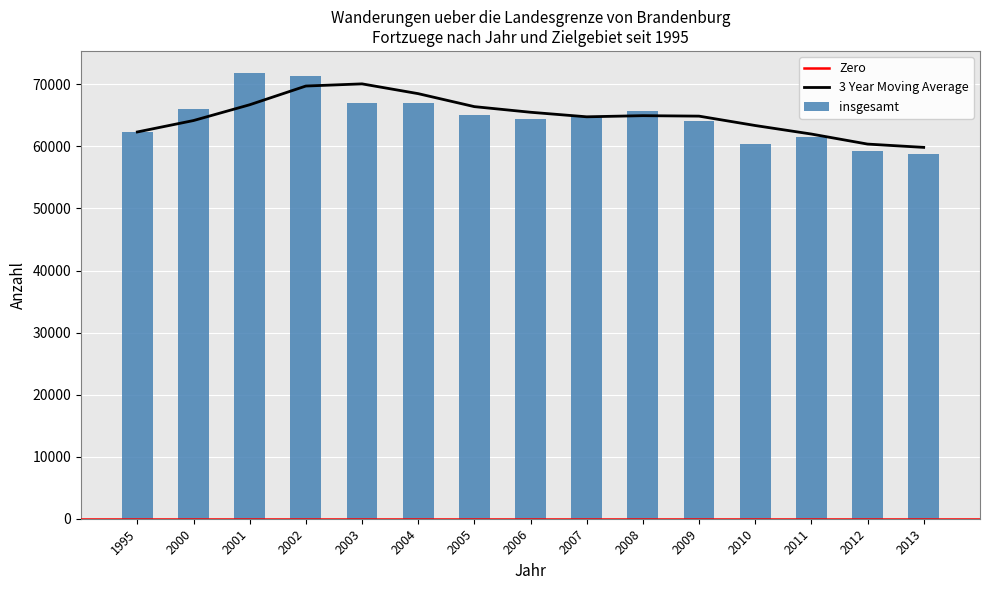

How many data points does each series have?

15